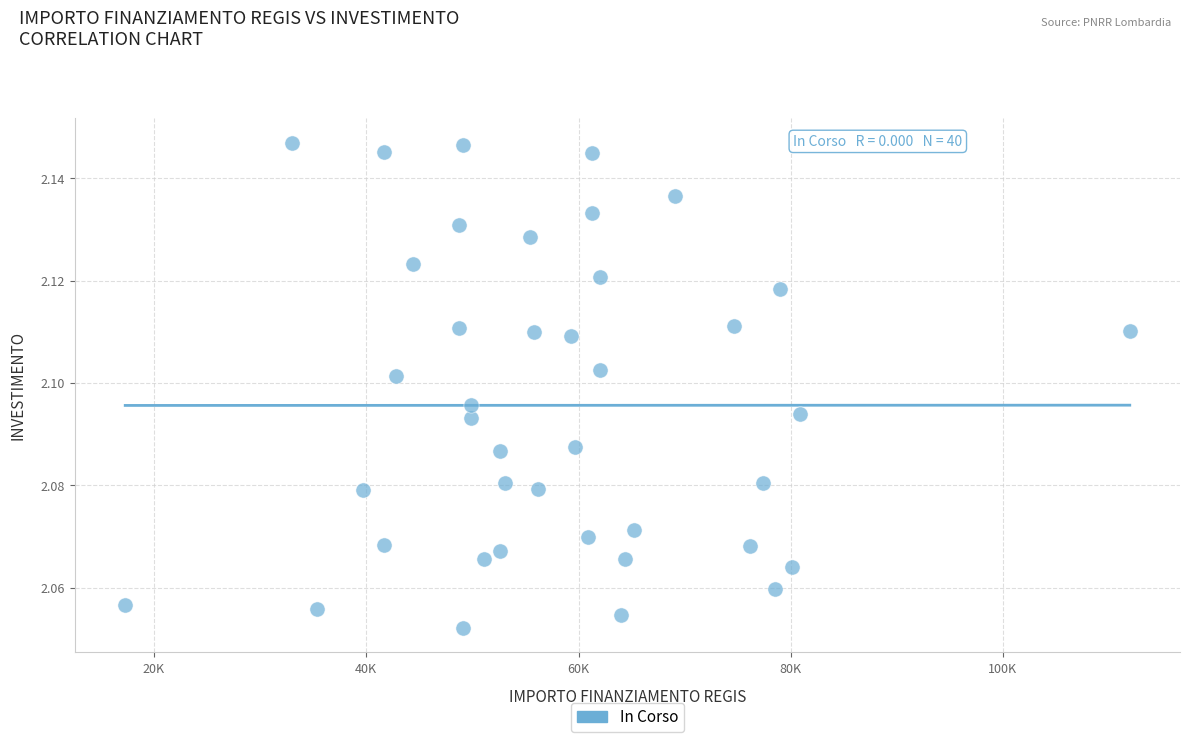

What is the range of X values (max minus min)?

94665.7